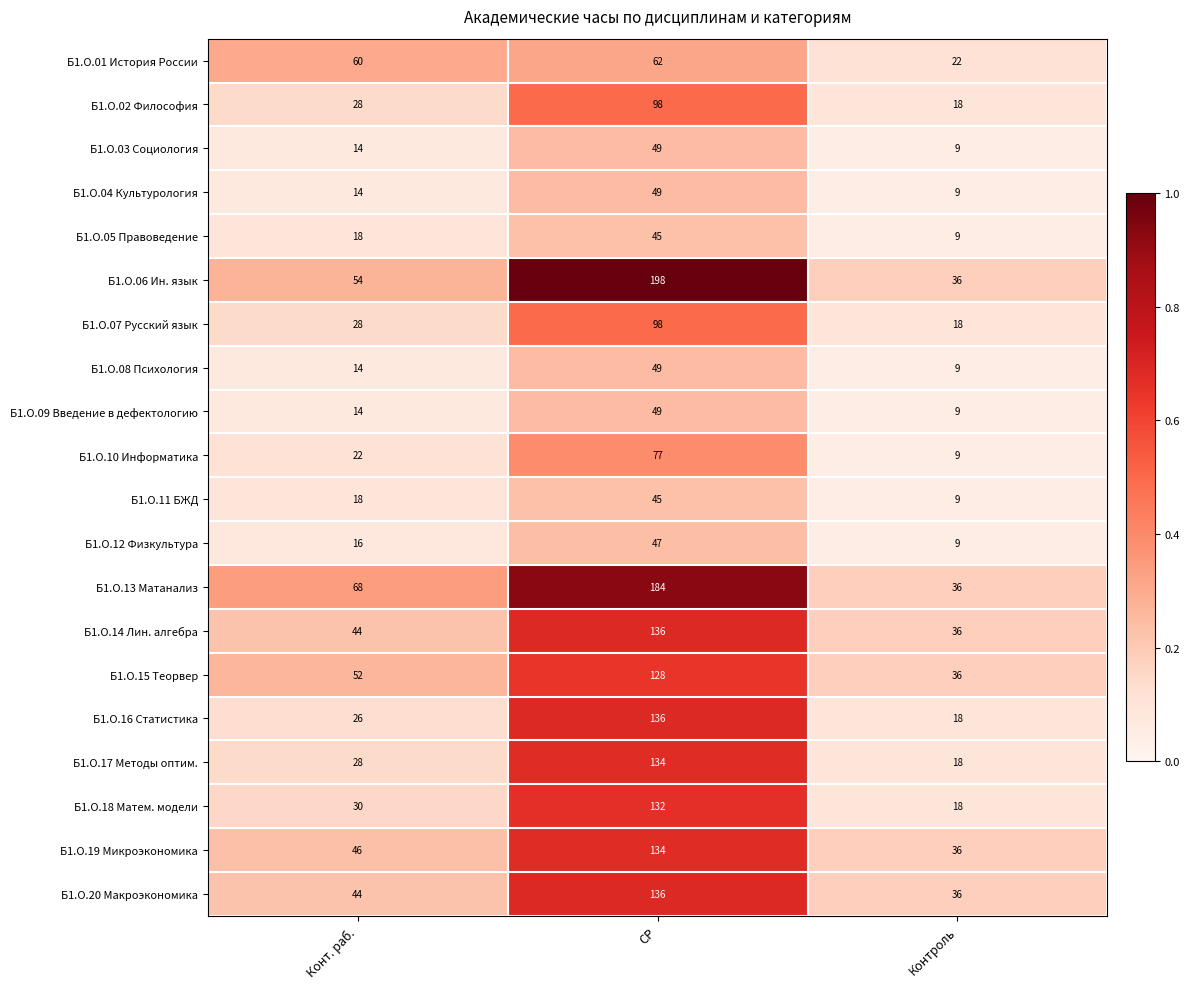

Is the value of Б1.О.08 Психология at Контроль greater than the value of Б1.О.13 Матанализ at Конт. раб.?

No